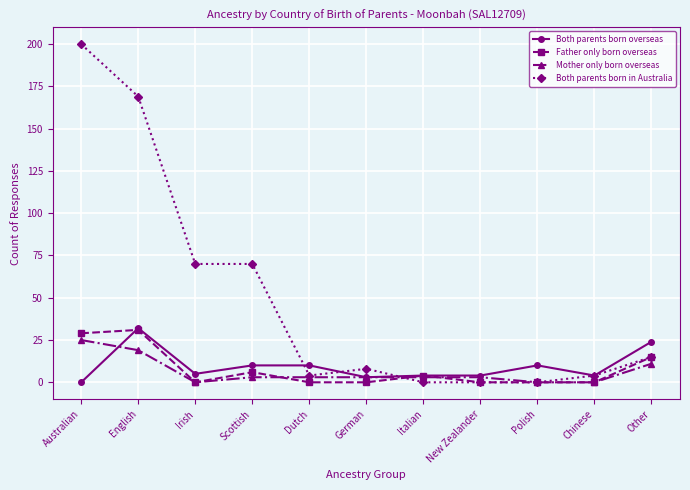

Which series changed the most between English and Irish?

Both parents born in Australia